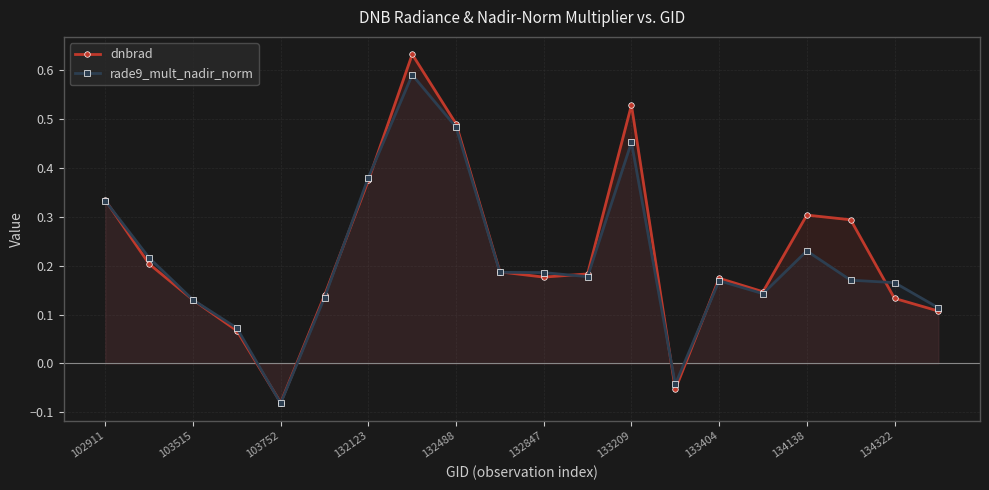

The value of dnbrad at 132123 is 0.6. True or false?

False